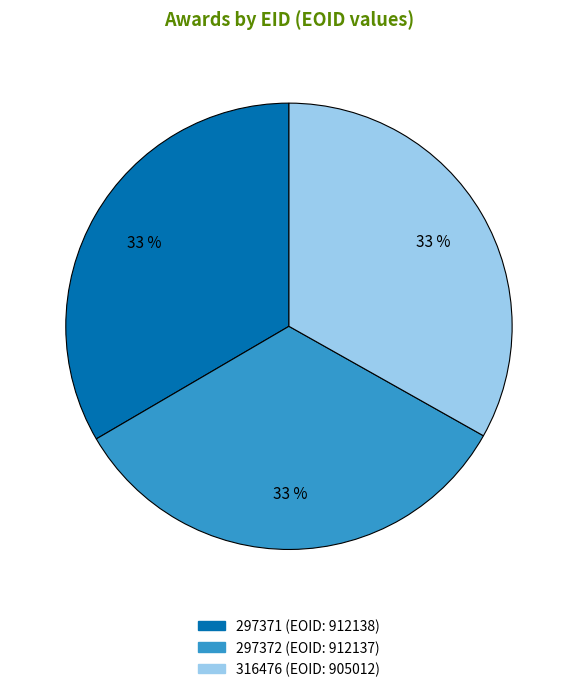

Does 297372 represent more than half of the total?

No